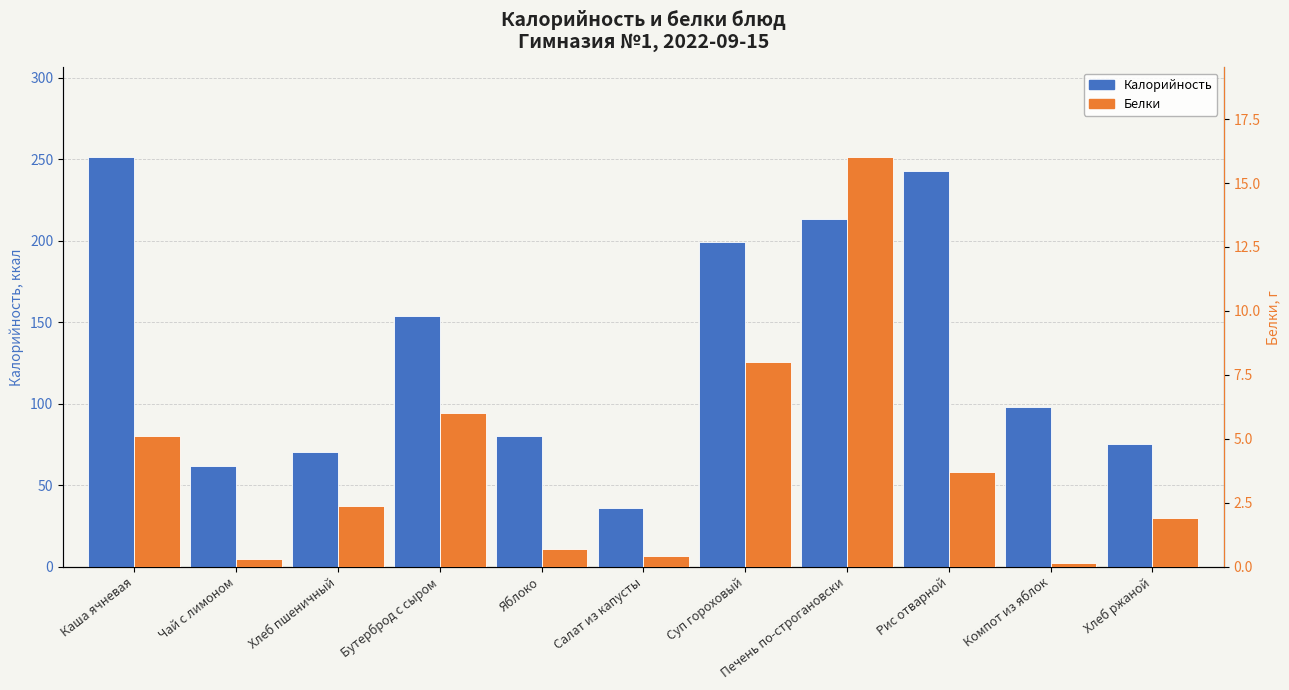

What is the difference between the Калорийность values at Бутерброд с сыром and Салат из капусты?

118.0